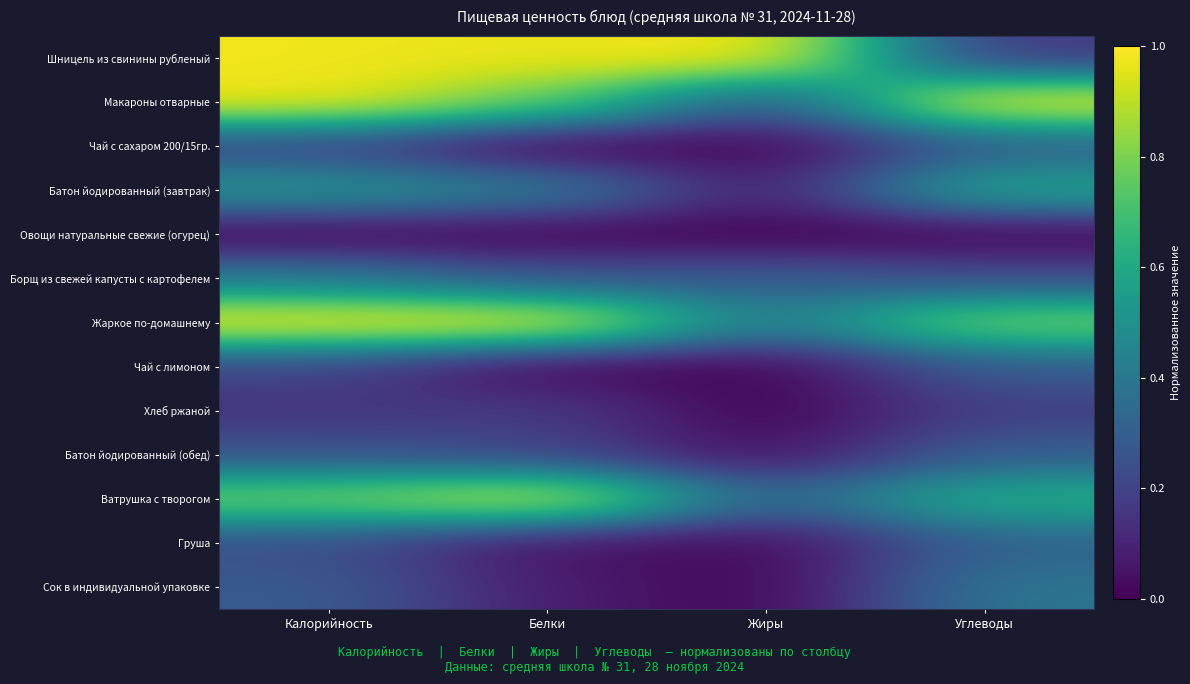

Reading left to right, extract all data points from this chart.

Шницель из свинины рубленый: Калорийность=1.0	Белки=1.0	Жиры=1.0	Углеводы=0.2
Макароны отварные: Калорийность=1.0	Белки=0.8	Жиры=0.2	Углеводы=1.0
Чай с сахаром 200/15гр.: Калорийность=0.2	Белки=0.0	Жиры=0.0	Углеводы=0.3
Батон йодированный (завтрак): Калорийность=0.5	Белки=0.4	Жиры=0.1	Углеводы=0.6
Овощи натуральные свежие (огурец): Калорийность=0.0	Белки=0.0	Жиры=0.0	Углеводы=0.0
Борщ из свежей капусты с картофелем: Калорийность=0.4	Белки=0.3	Жиры=0.3	Углеводы=0.2
Жаркое по-домашнему: Калорийность=1.0	Белки=1.0	Жиры=0.4	Углеводы=0.8
Чай с лимоном: Калорийность=0.2	Белки=0.0	Жиры=0.0	Углеводы=0.3
Хлеб ржаной: Калорийность=0.2	Белки=0.2	Жиры=0.0	Углеводы=0.2
Батон йодированный (обед): Калорийность=0.3	Белки=0.2	Жиры=0.0	Углеводы=0.3
Ватрушка с творогом: Калорийность=0.8	Белки=1.0	Жиры=0.3	Углеводы=0.6
Груша: Калорийность=0.2	Белки=0.0	Жиры=0.0	Углеводы=0.3
Сок в индивидуальной упаковке: Калорийность=0.3	Белки=0.1	Жиры=0.0	Углеводы=0.4